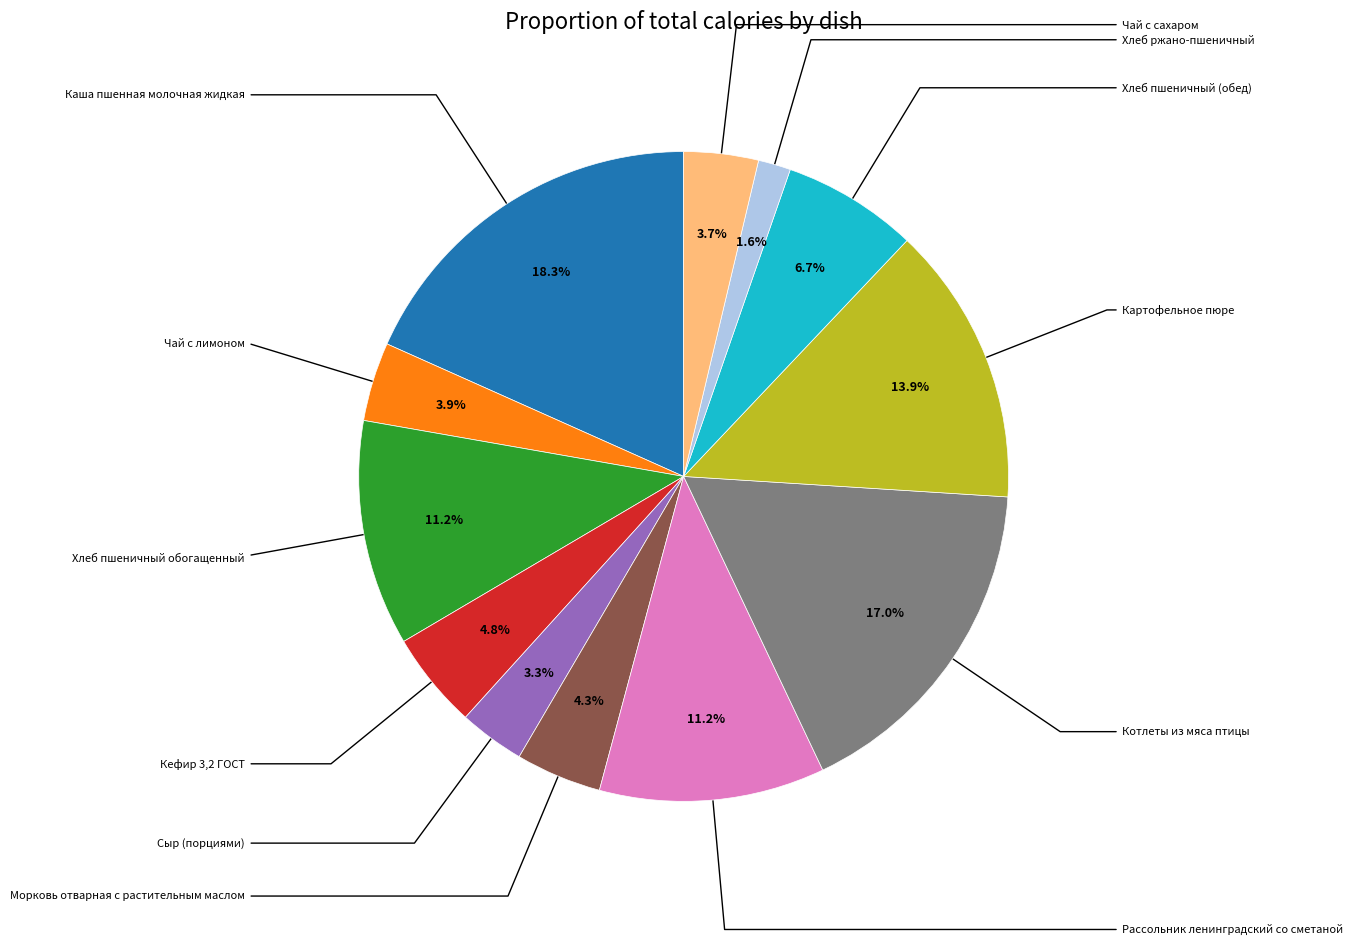

Does any single category account for the majority?

No